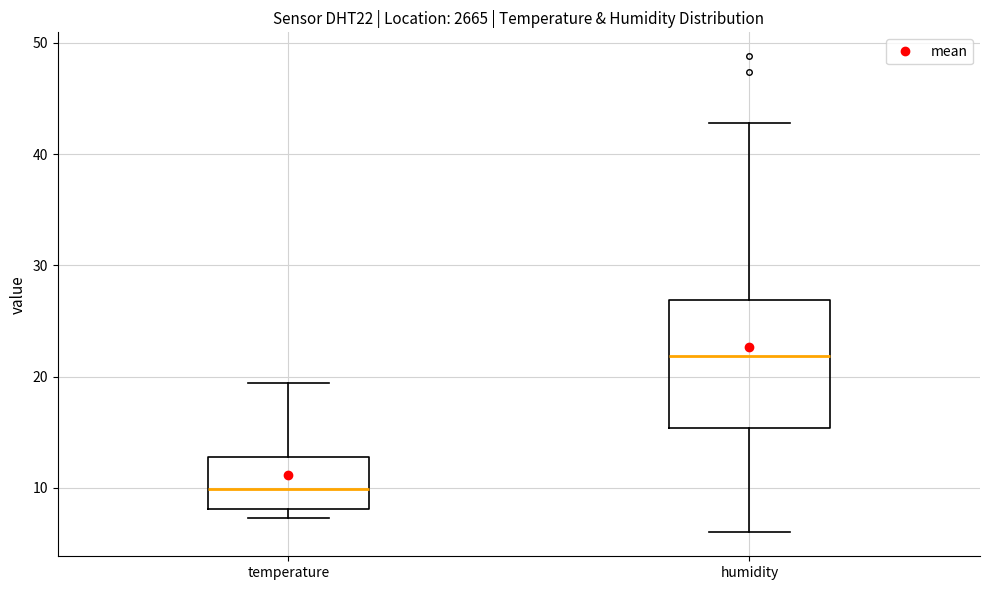

Reading left to right, transcribe this box plot: for each box, give where its median line is, the range the box spans, and where its two whiskers end, as read against the y-axis. The values are not printed on the chart, so give them approximately, as read against the axis.

temperature: median 10, box 8 to 13, whiskers 7 to 19
humidity: median 22, box 15 to 27, whiskers 6 to 43